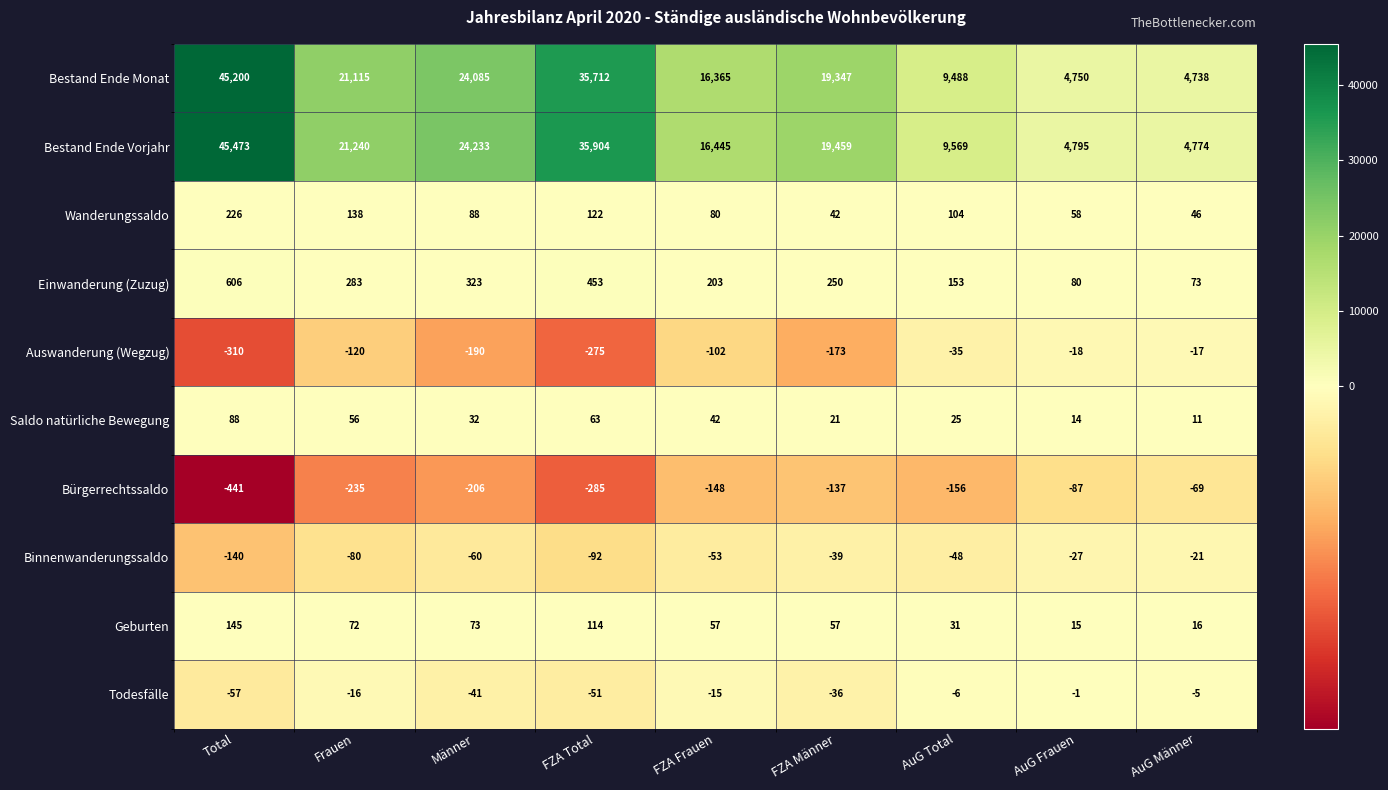

At which label does Auswanderung (Wegzug) reach its minimum?

Total